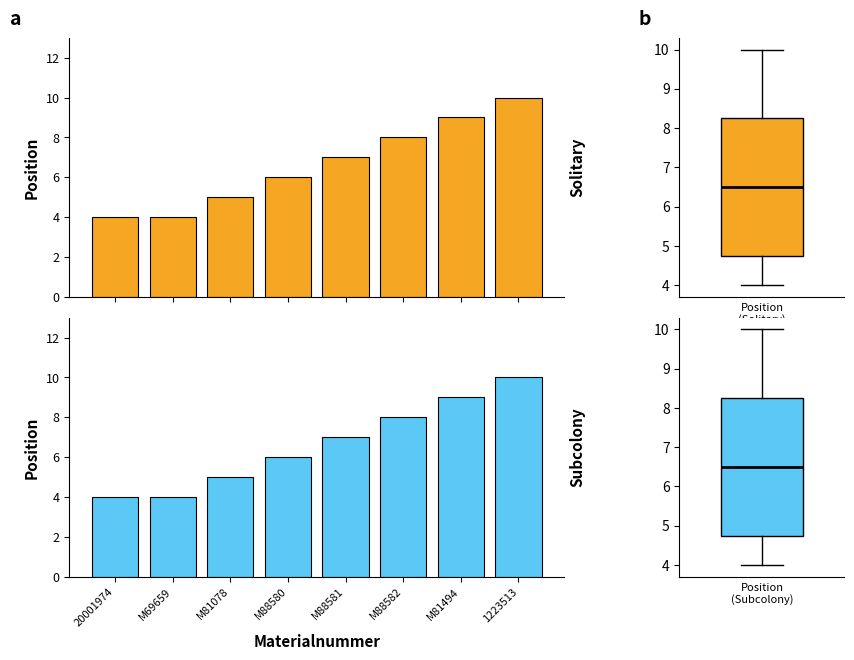

What is the average value of the Subcolony series?

7